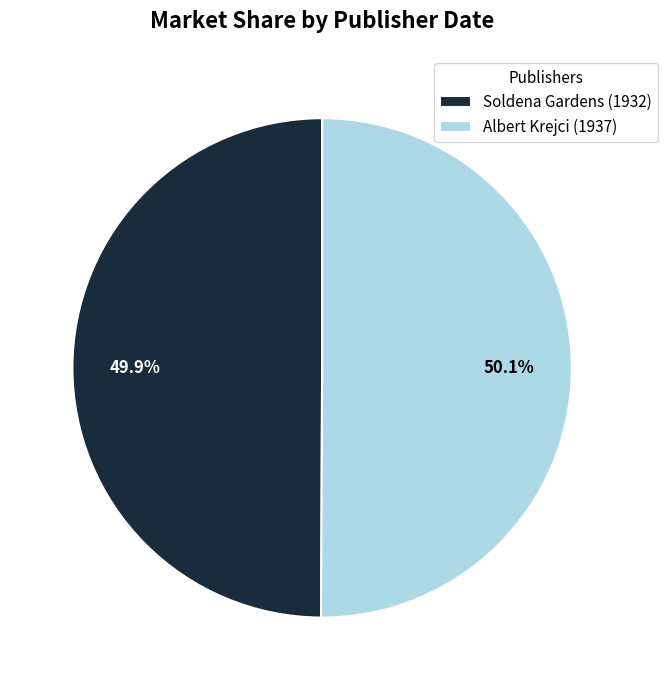

Count the number of slices in the pie.

2